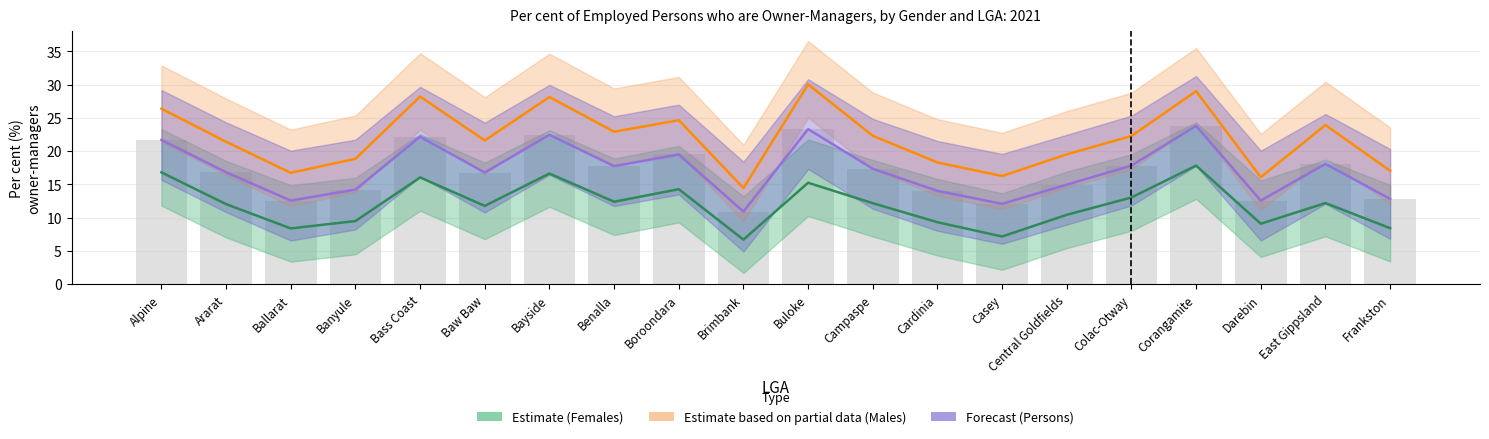

List the labels in order of Females (Estimate) value, largest first.

Corangamite, Alpine, Bayside, Bass Coast, Buloke, Boroondara, Colac-Otway, Benalla, East Gippsland, Campaspe, Ararat, Baw Baw, Central Goldfields, Banyule, Cardinia, Darebin, Frankston, Ballarat, Casey, Brimbank